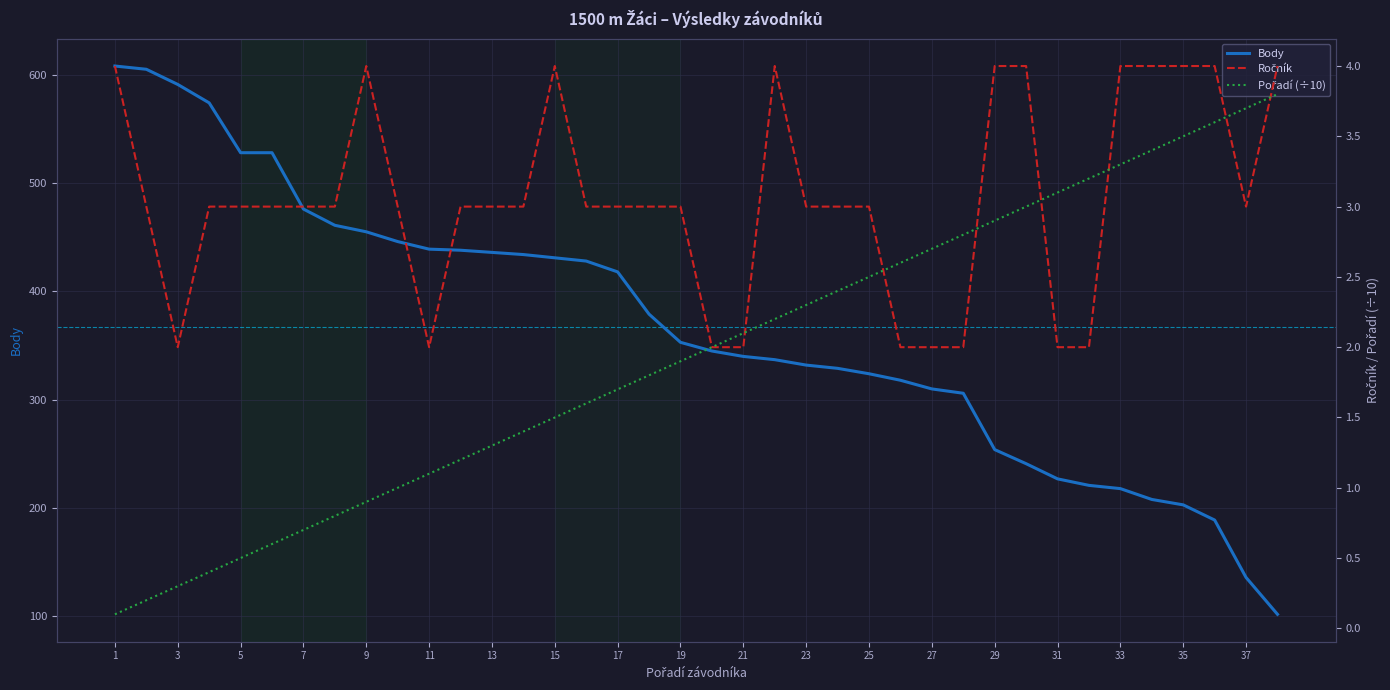

How many lines are shown in the chart?

3